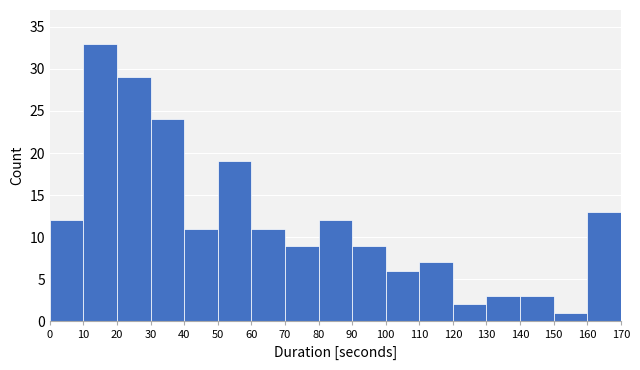

Over which range of the x-axis is the bar tallest?

10 to 20